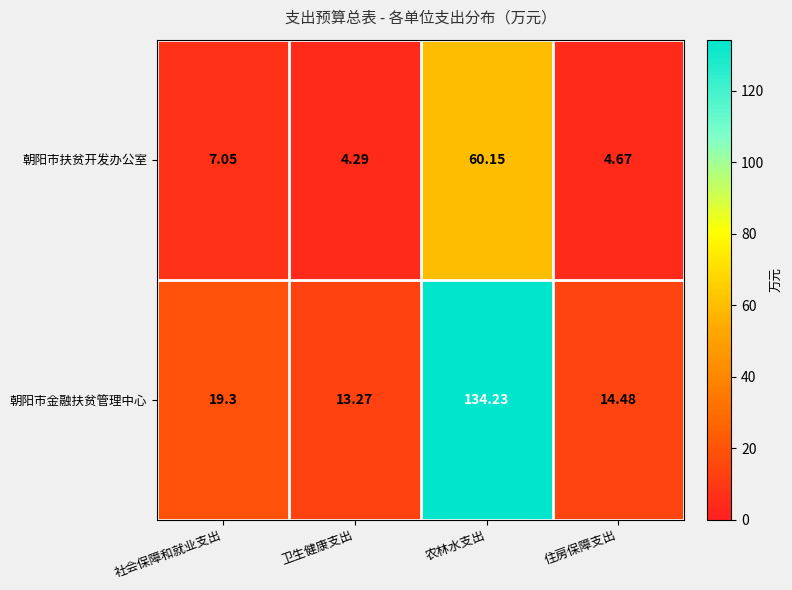

What is the greatest value displayed?

134.2